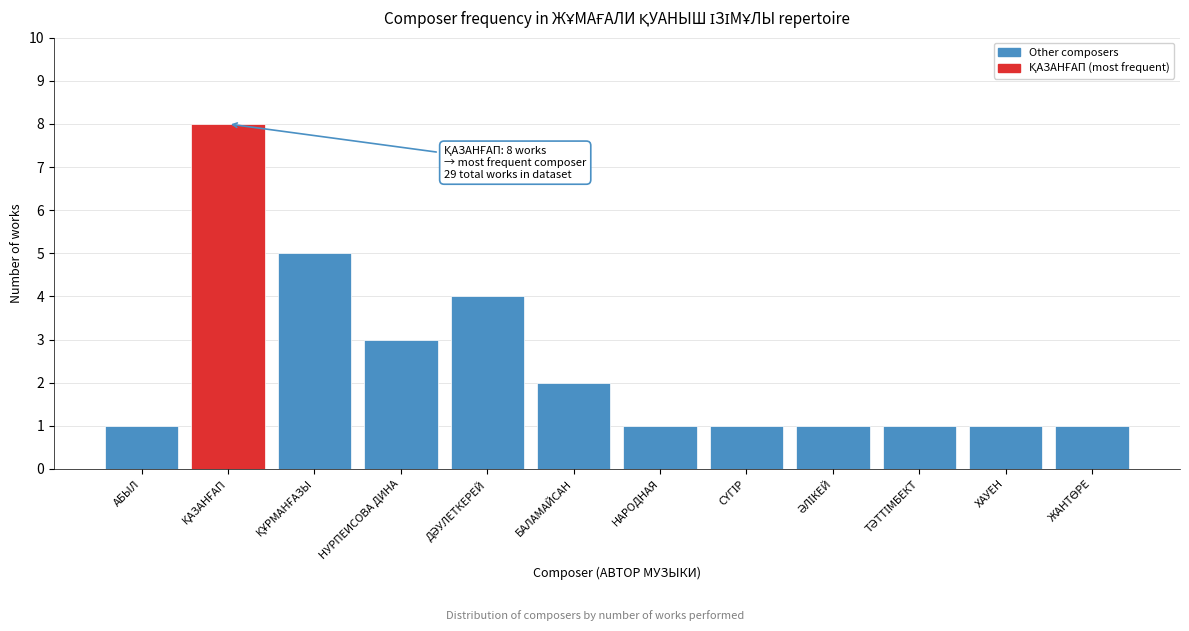

Reading left to right, what are all the values shown in this chart?

1	8	5	3	4	2	1	1	1	1	1	1